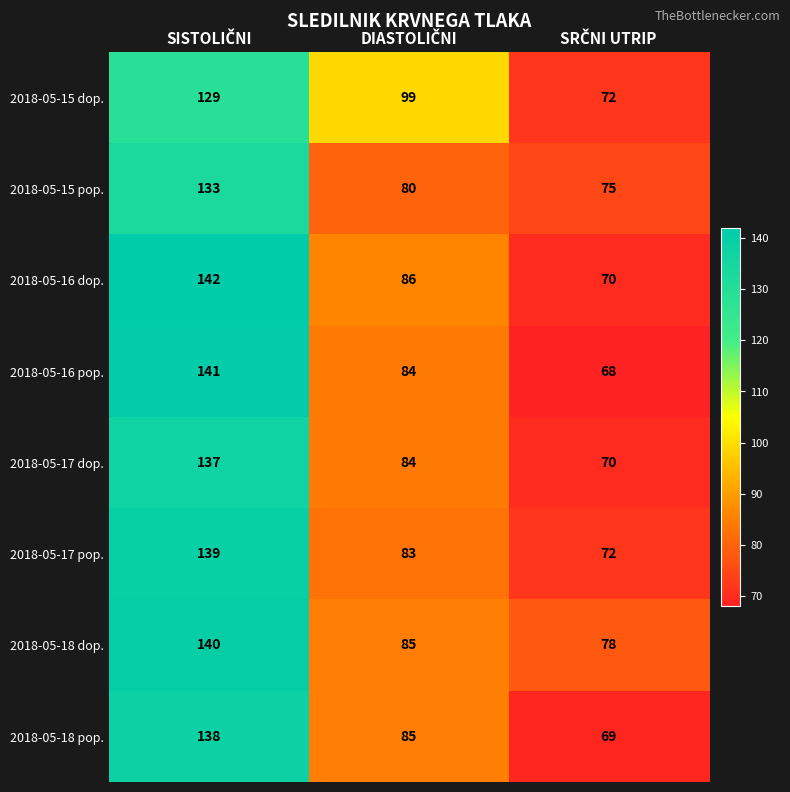

Rank the series by their maximum value, from lowest to highest.

2018-05-15 dop., 2018-05-15 pop., 2018-05-17 dop., 2018-05-18 pop., 2018-05-17 pop., 2018-05-18 dop., 2018-05-16 pop., 2018-05-16 dop.